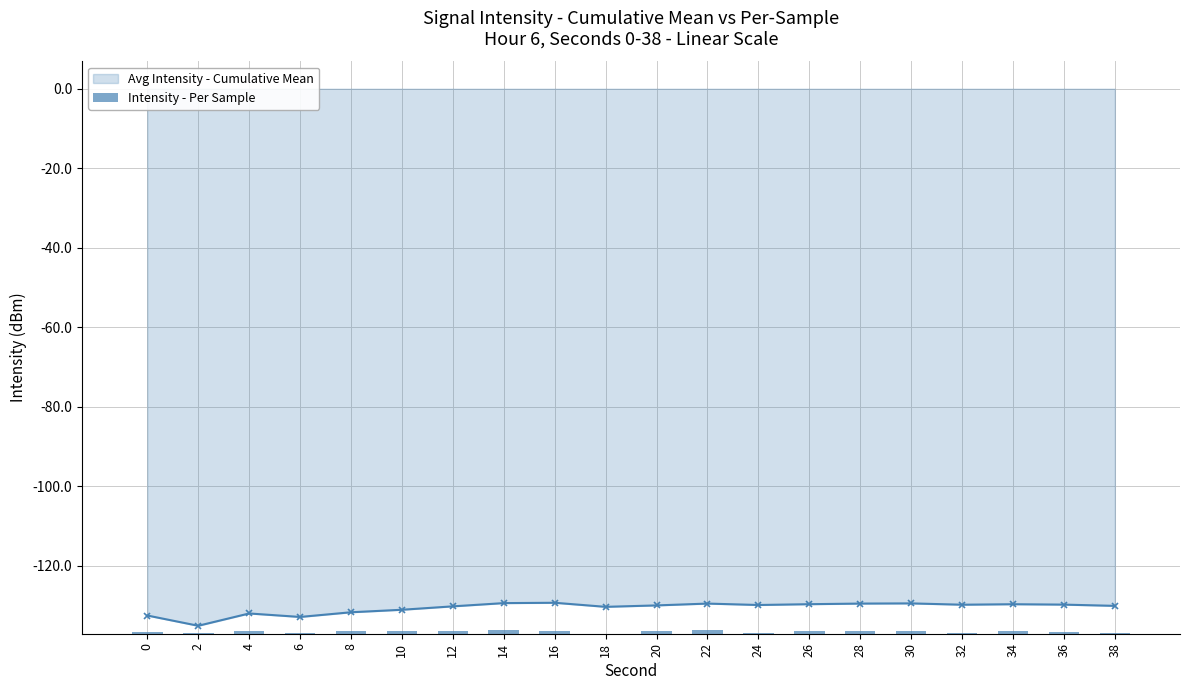

What is the lowest value of the Avg Intensity - Cumulative Mean series?

-135.1